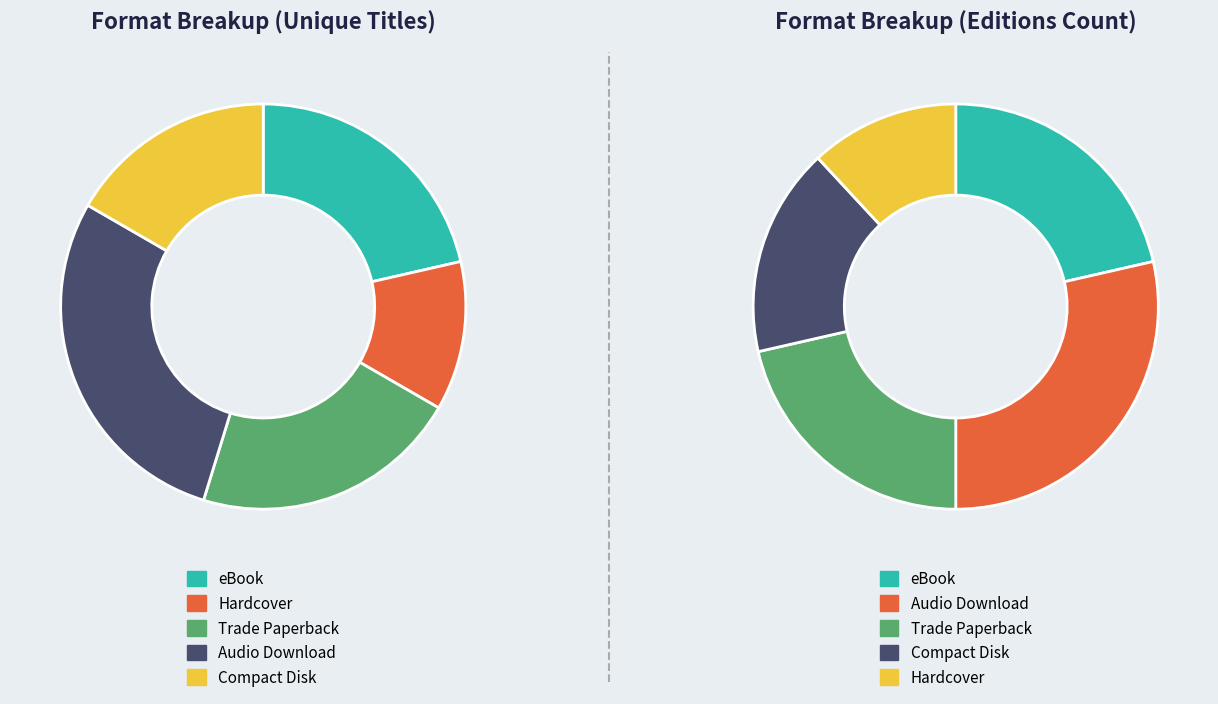

To the nearest percent, what is the combined percentage of Compact Disk and Audio Download?

45%